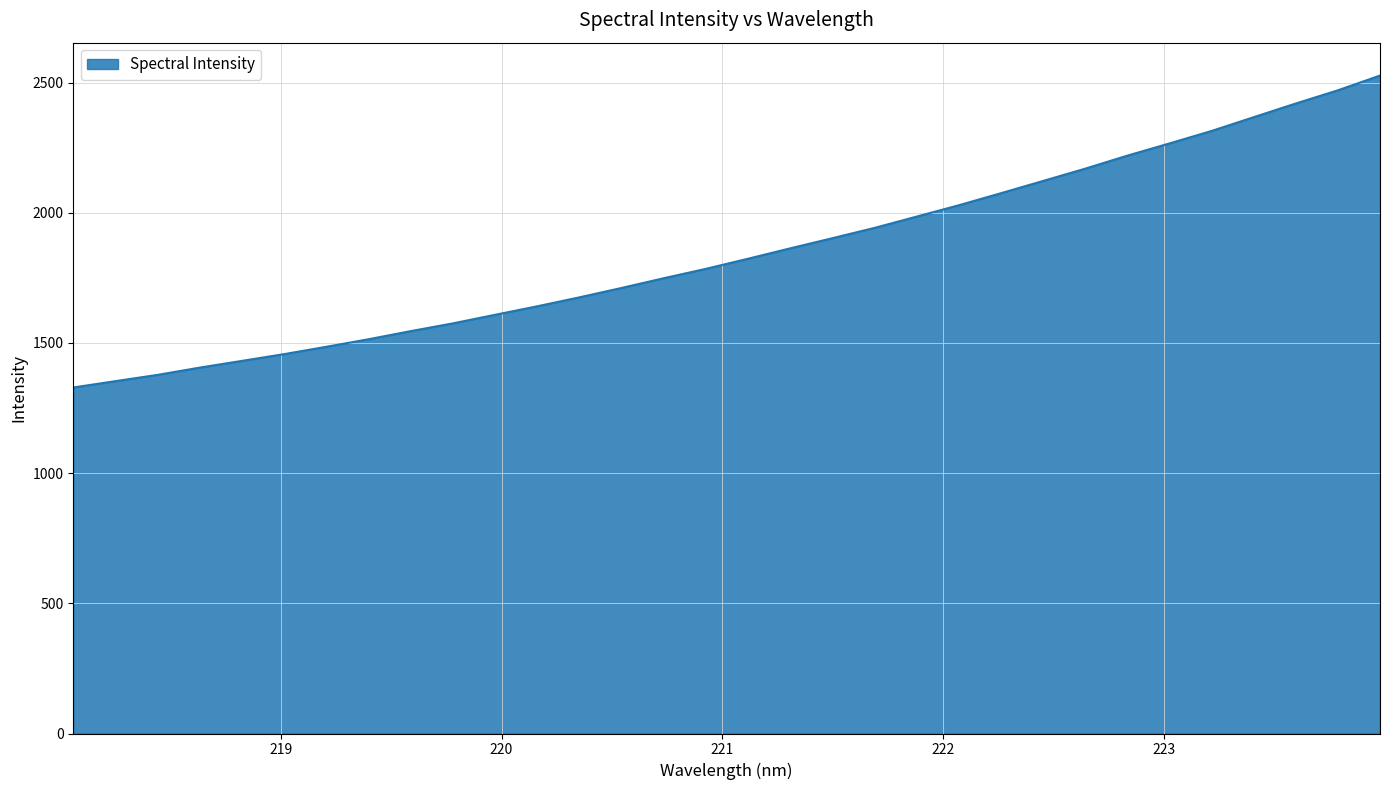

What is the minimum value shown in the chart?

1329.0